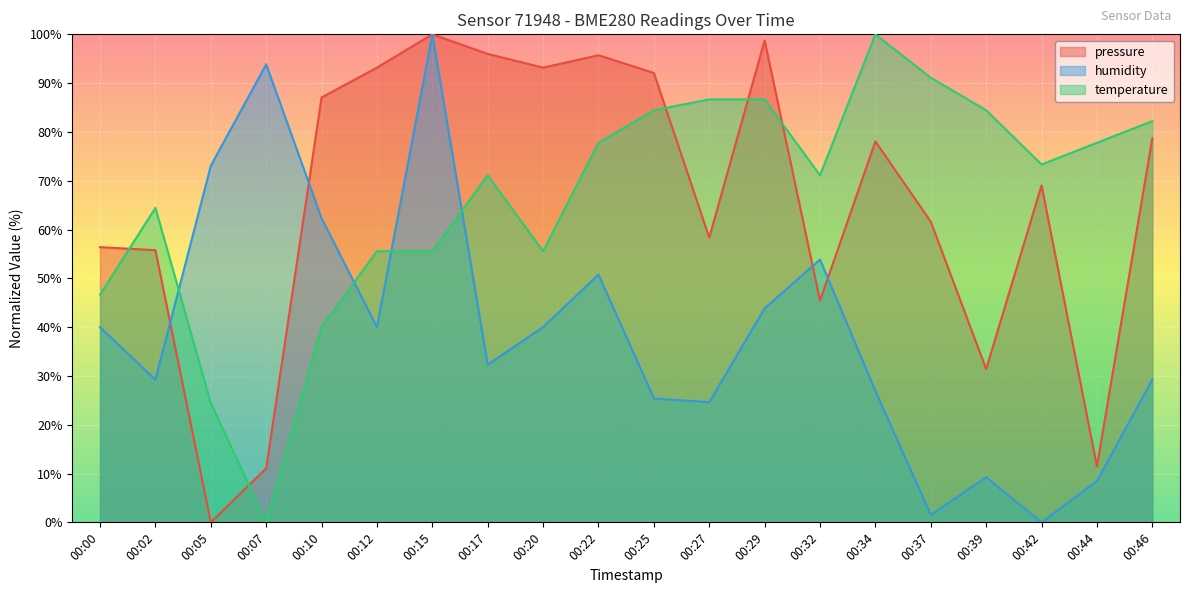

The temperature series shows 82.8 at 00:00. True or false?

False